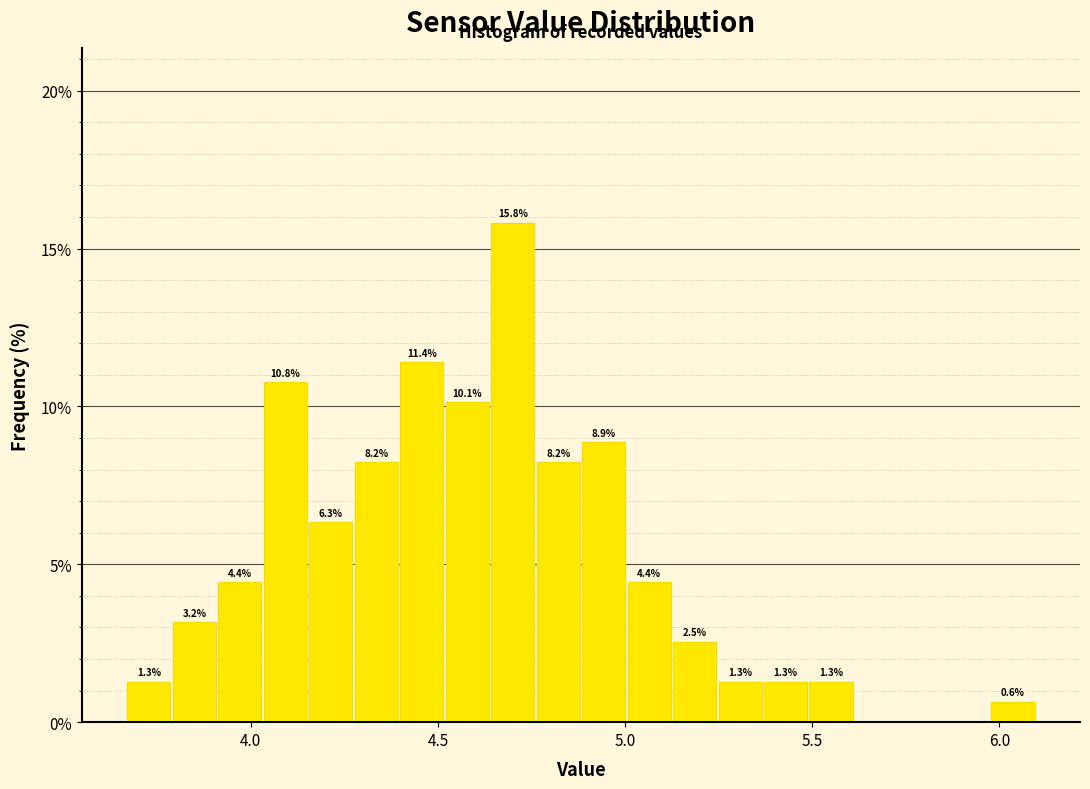

Around what value on the x-axis is the tallest bar? Give the approximate position of its centre, as read against the axis.

4.70